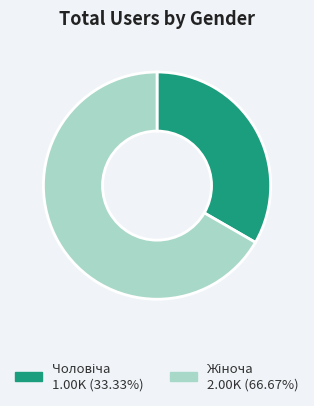

Is there any slice that represents more than half of the pie?

Yes